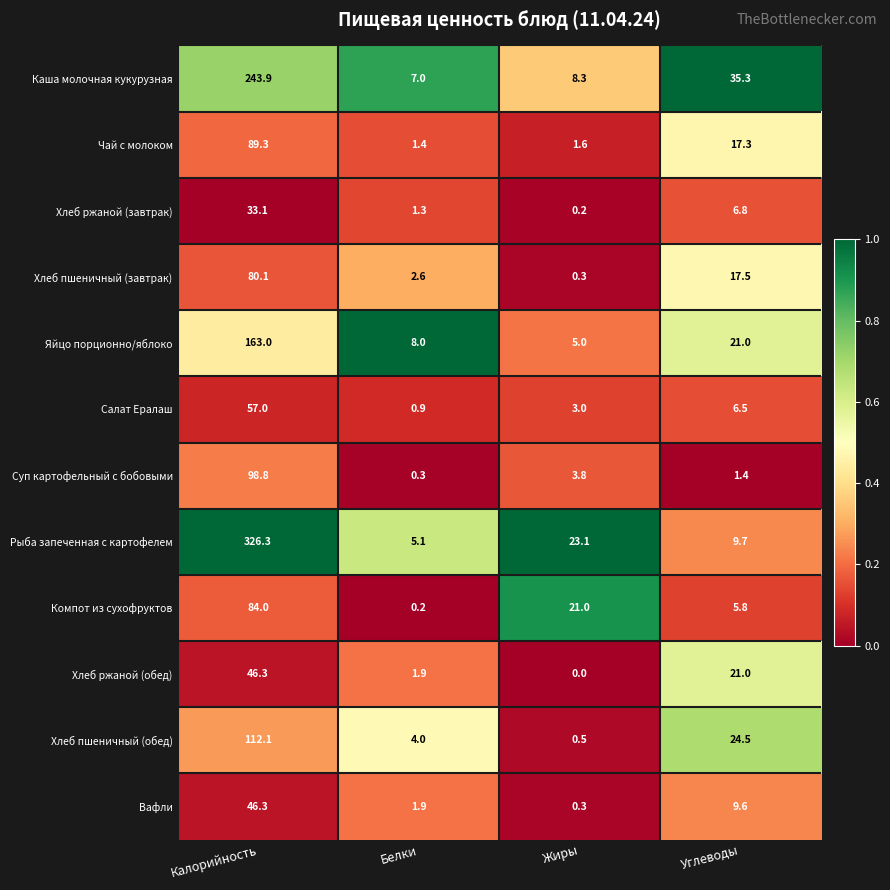

What is the difference between the highest and lowest values at Калорийность?

293.2